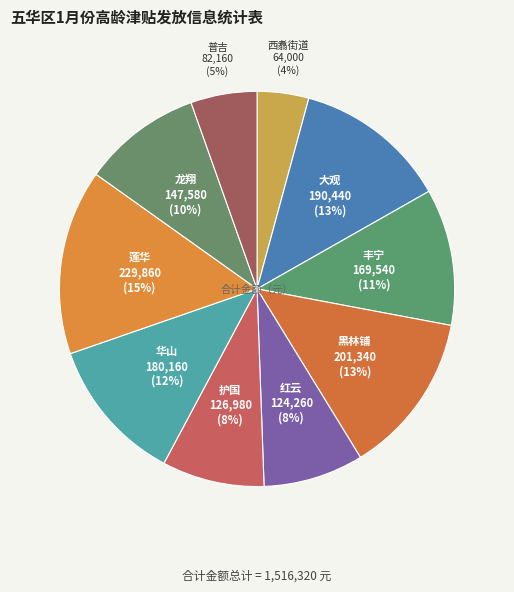

How many slices are in this pie chart?

10